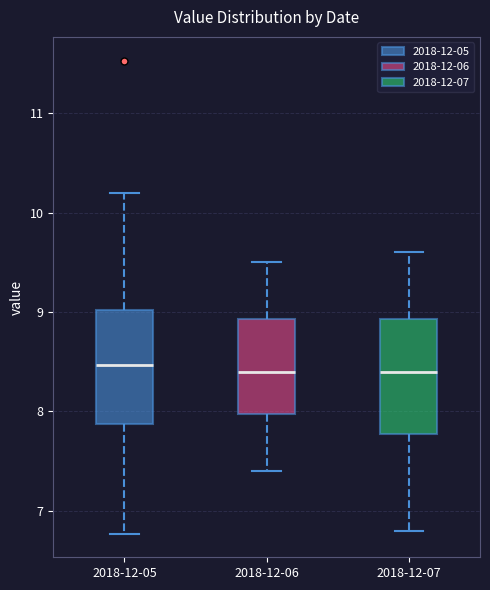

Reading left to right, transcribe this box plot: for each box, give where its median line is, the range the box spans, and where its two whiskers end, as read against the y-axis. The values are not printed on the chart, so give them approximately, as read against the axis.

2018-12-05: median 8.5, box 7.9 to 9.0, whiskers 6.8 to 10.2
2018-12-06: median 8.4, box 8.0 to 8.9, whiskers 7.4 to 9.5
2018-12-07: median 8.4, box 7.8 to 8.9, whiskers 6.8 to 9.6